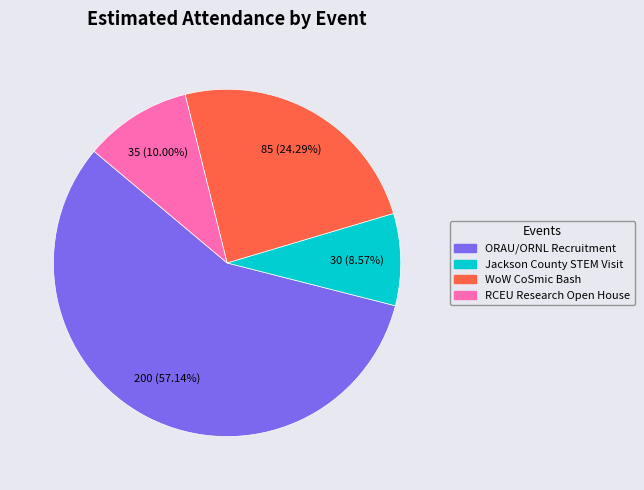

Combined, do Jackson County STEM Visit and RCEU Research Open House account for over 50%?

No